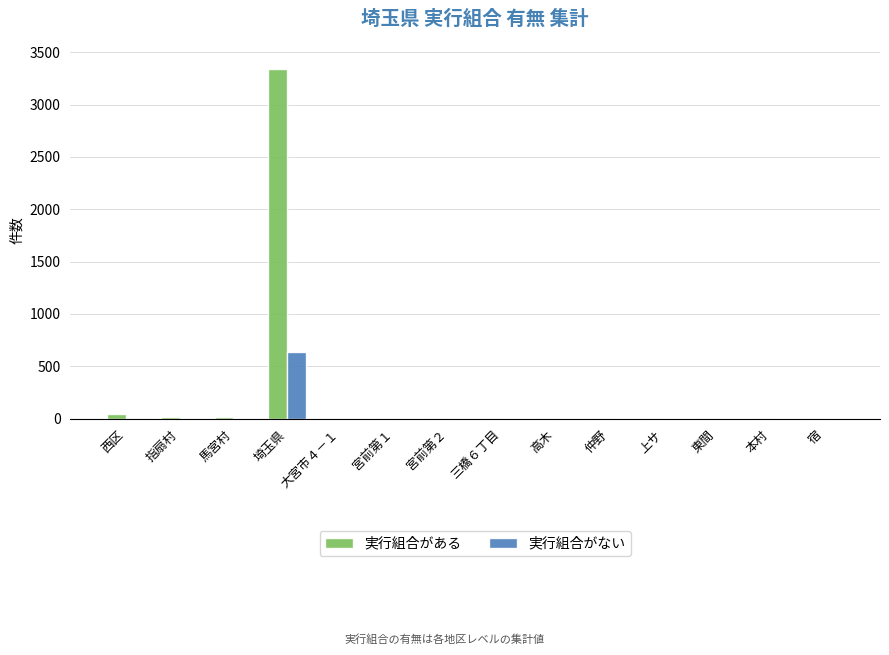

At which category is the sum across all series the highest?

埼玉県